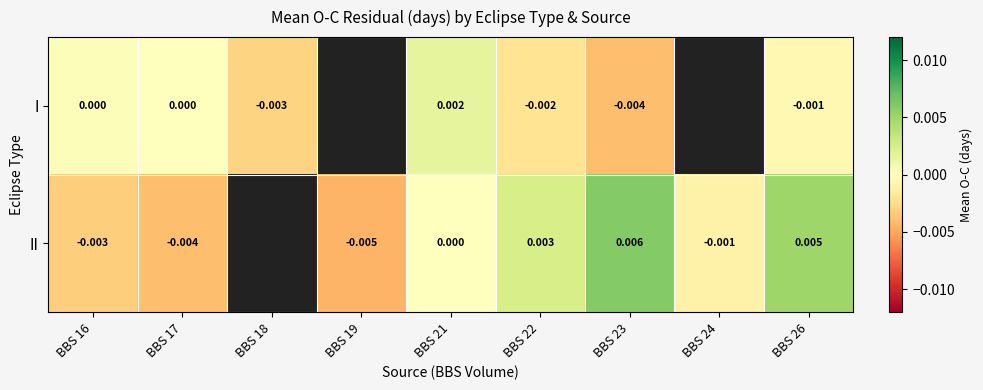

At which category is the sum across all series the highest?

BBS 26